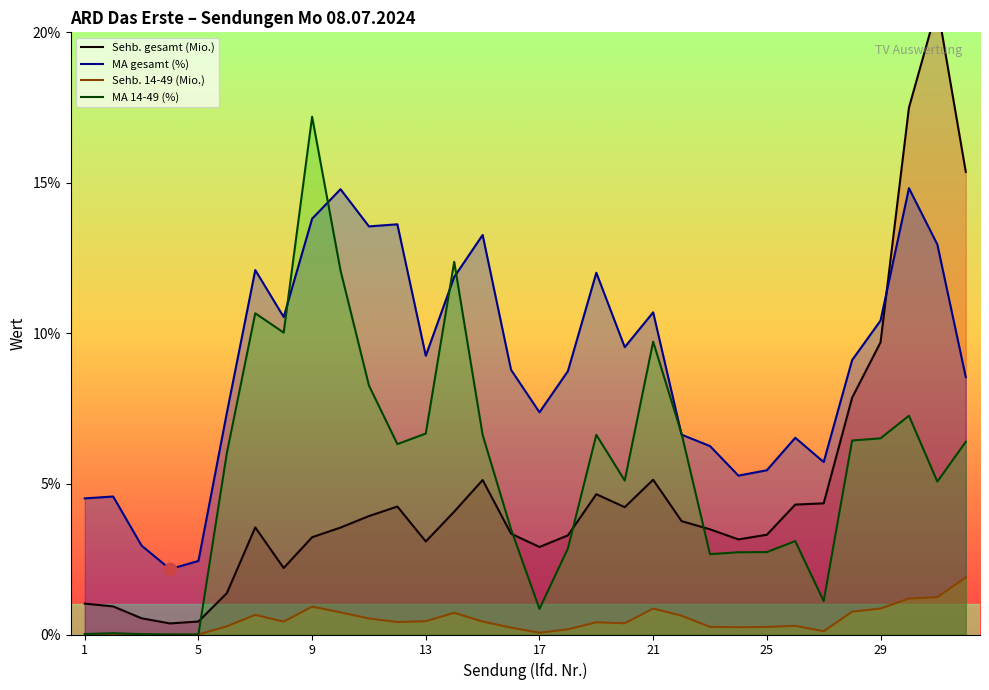

Which series has the widest spread of Y values?

Sehb. gesamt (Mio.)